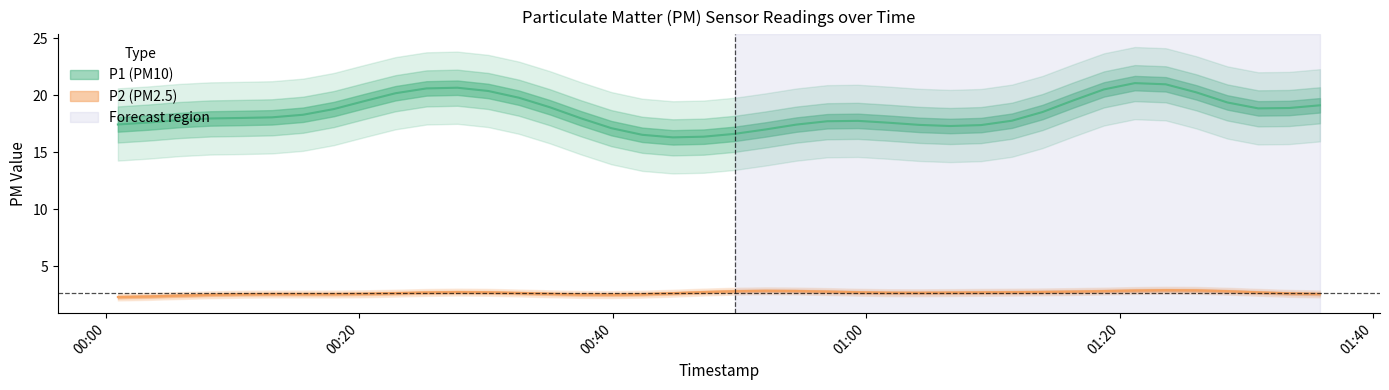

True or false: P1 and P2 intersect in this chart.

False